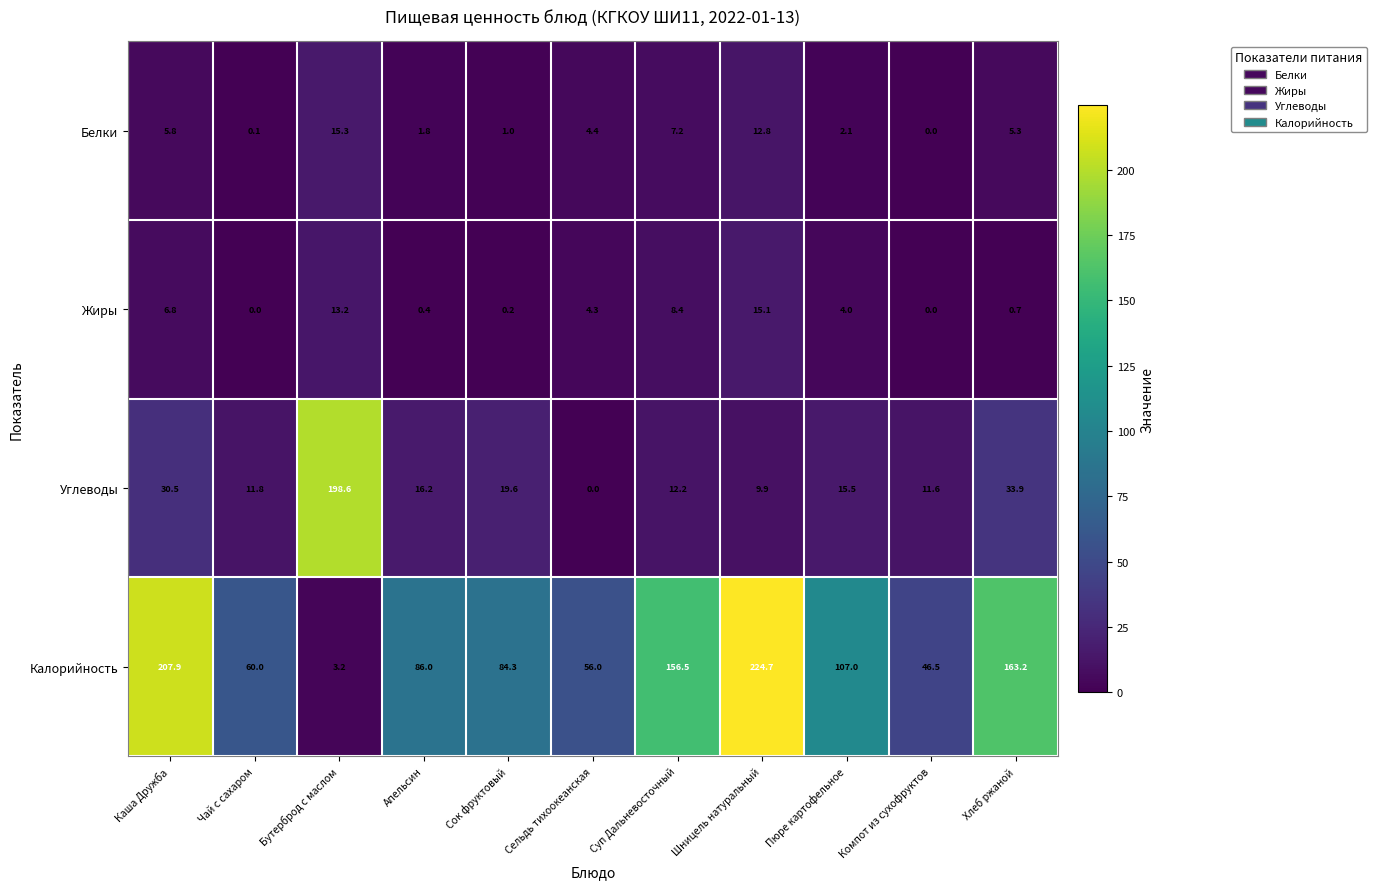

At which label does Углеводы reach its minimum?

Сельдь тихоокеанская